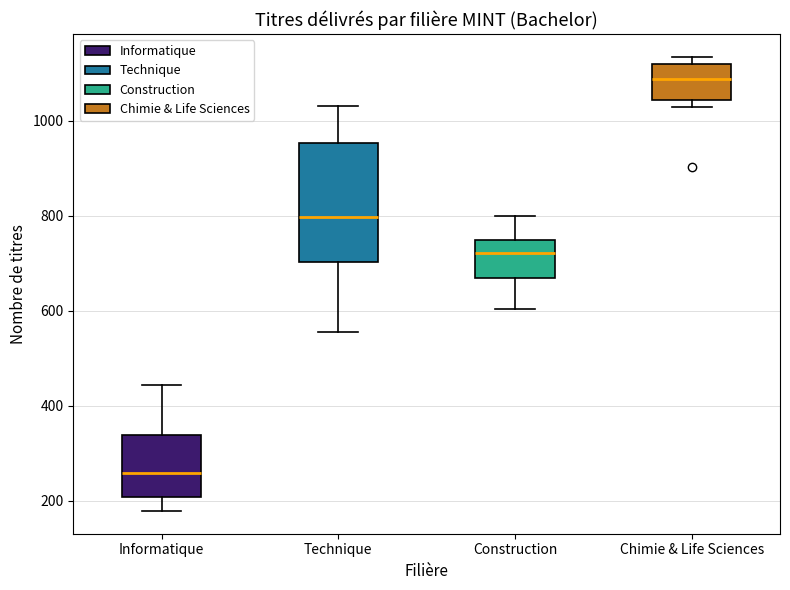

Which box has the highest median line?

Chimie & Life Sciences